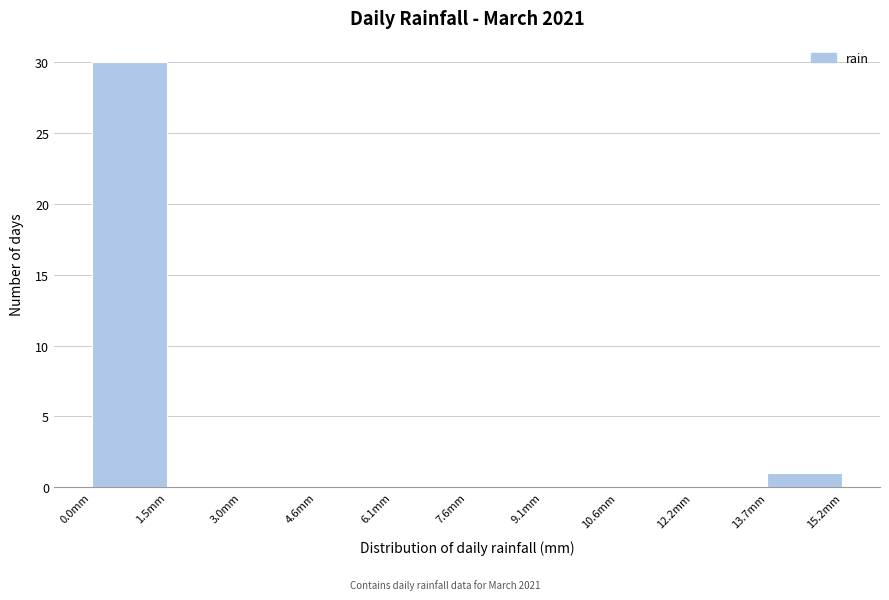

Reading left to right, list every bar in this chart as the range it spans on the x-axis followed by its height. Neither the bar edges nor the heights are printed on the chart, so give them approximately, as read against the axes.

0.00 to 1.52: 30
1.52 to 3.04: 0
3.04 to 4.56: 0
4.56 to 6.08: 0
6.08 to 7.60: 0
7.60 to 9.12: 0
9.12 to 10.64: 0
10.64 to 12.16: 0
12.16 to 13.68: 0
13.68 to 15.20: 1